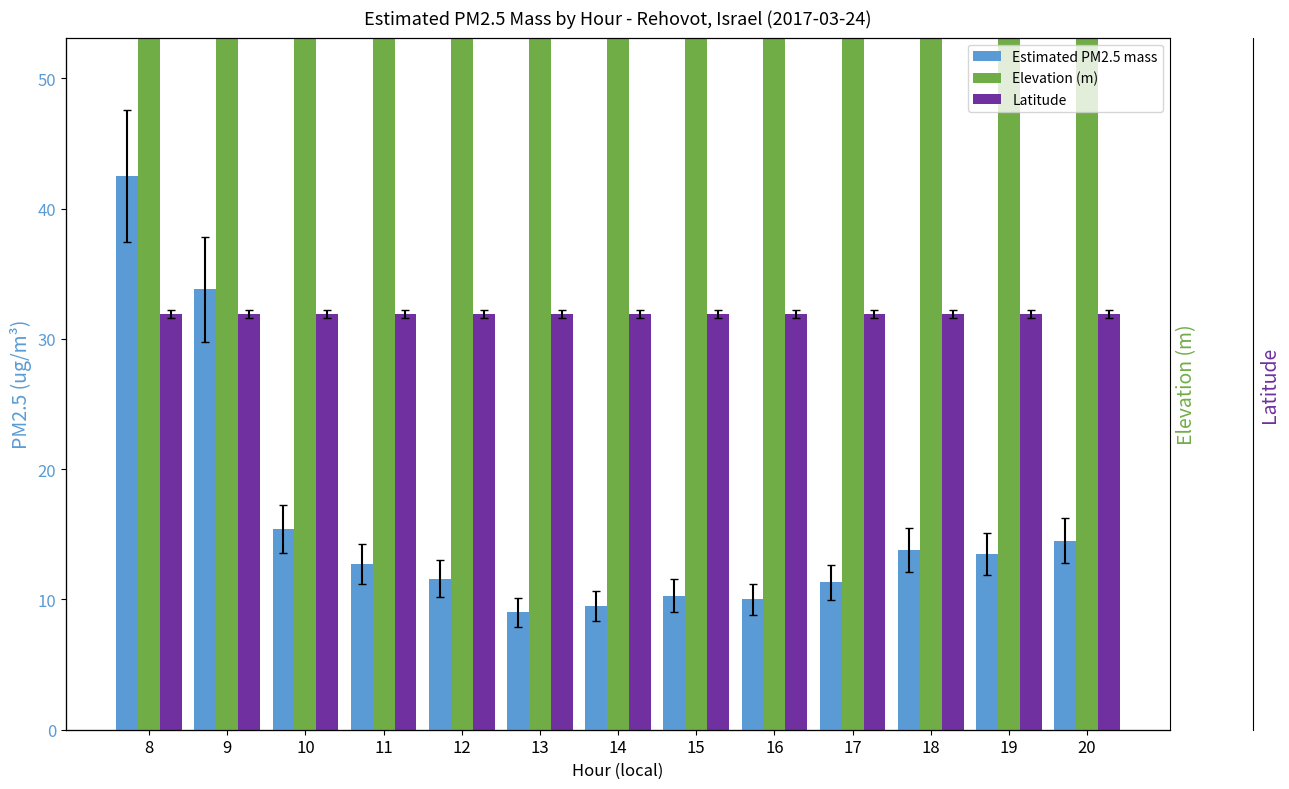

At 17, list the series in order from largest to smallest.

Elevation (m), Latitude, Estimated PM2.5 mass